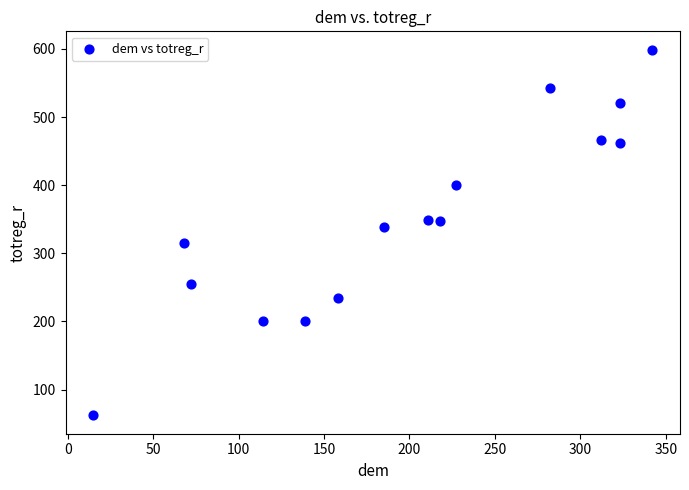

What is the range of Y values (max minus min)?

537